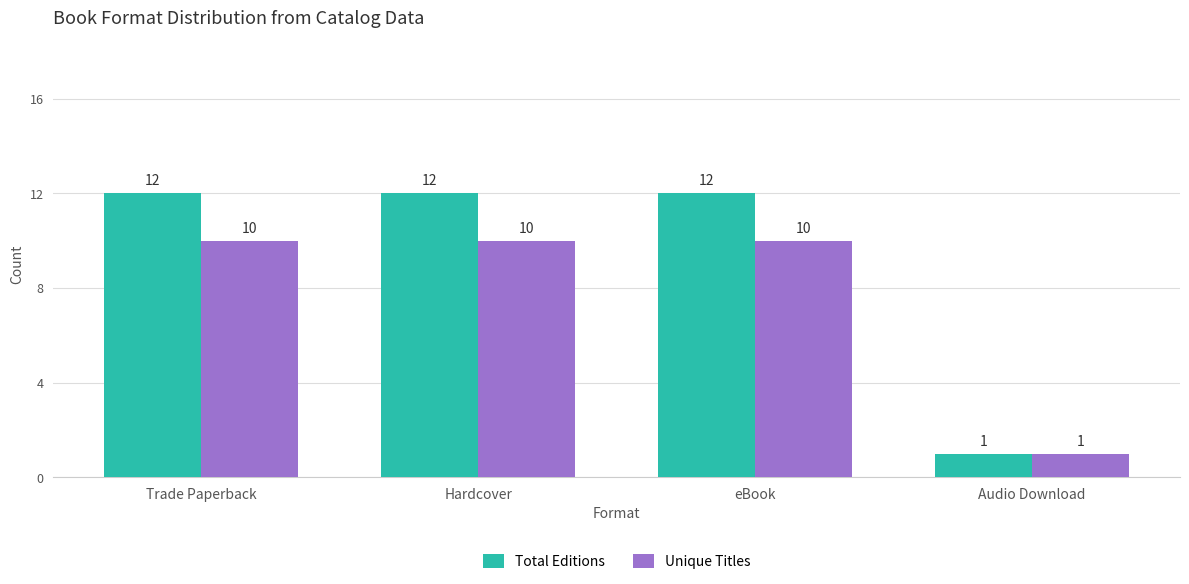

What is the total value across all series at eBook?

22